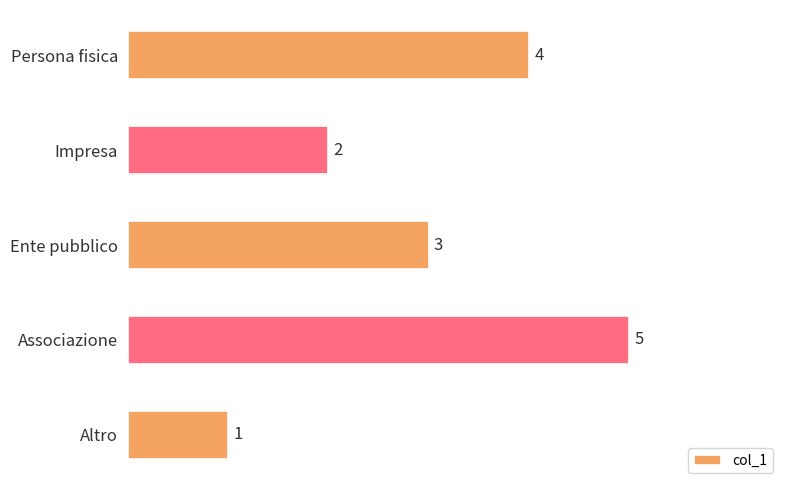

What value does the data have at Associazione?

5